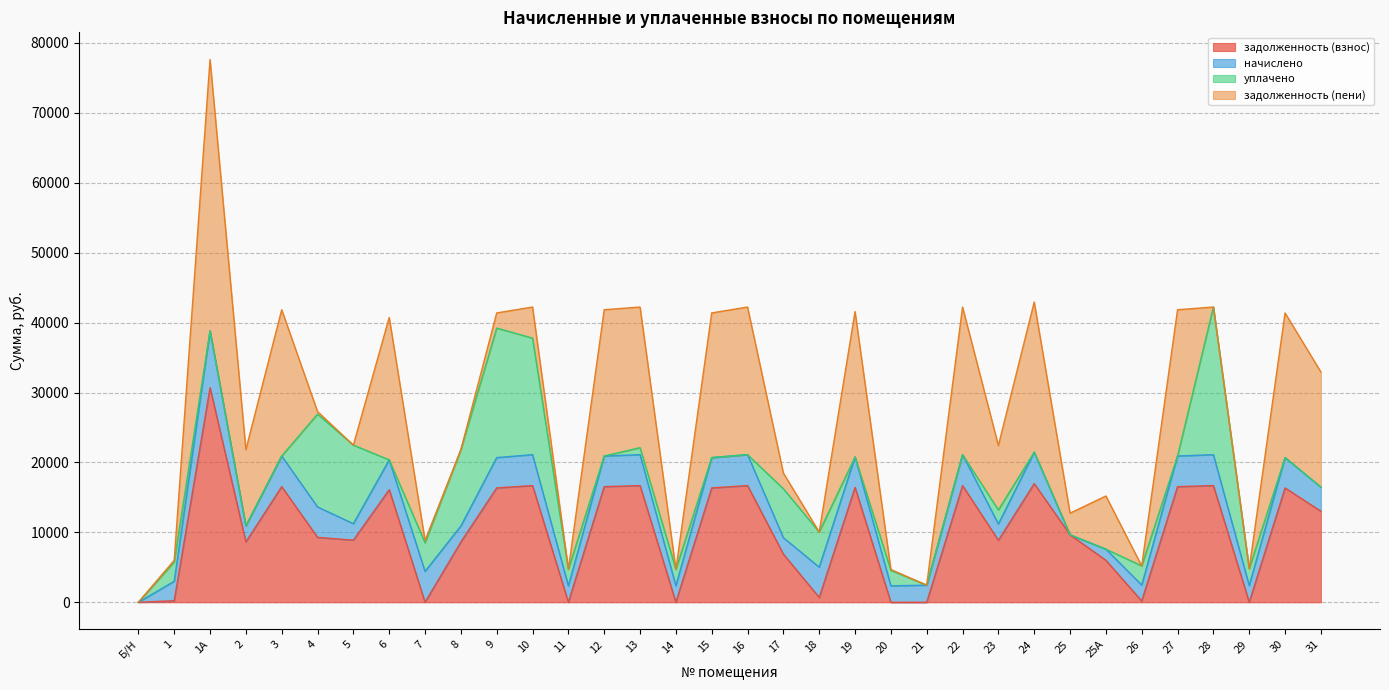

At which category is the sum across all series the highest?

1А